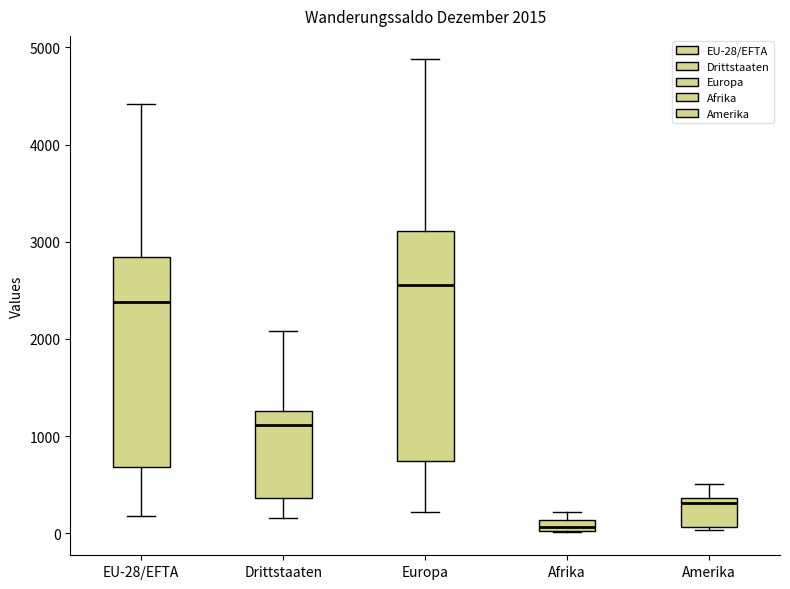

Which box is the tallest, from its lower edge to its upper edge?

Europa